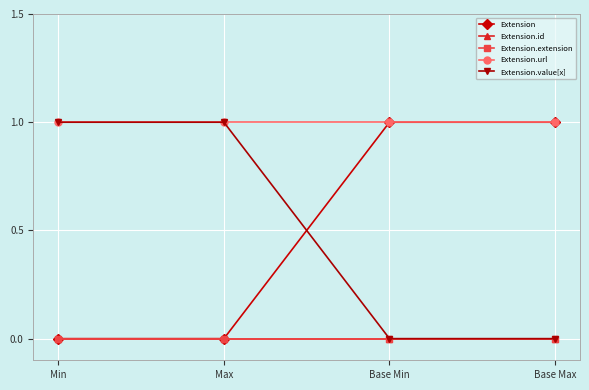

Is this an area chart (filled region under the line)?

No